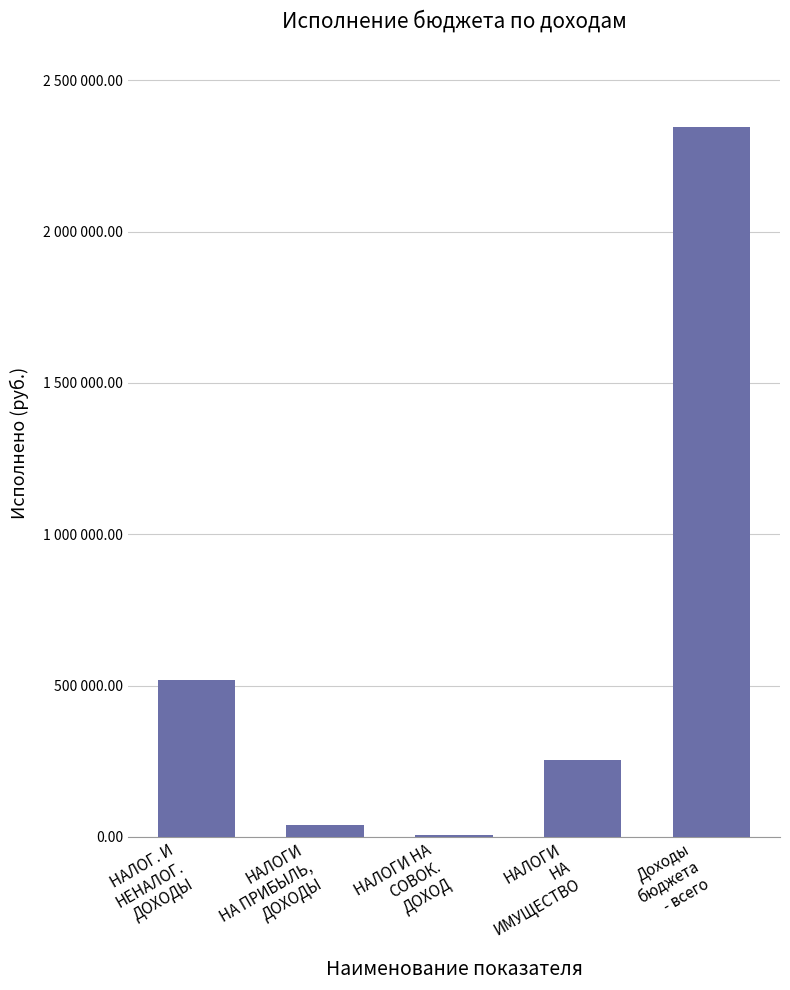

Which has a higher value, Доходы
бюджета
- всего or НАЛОГИ НА
СОВОК.
ДОХОД?

Доходы
бюджета
- всего